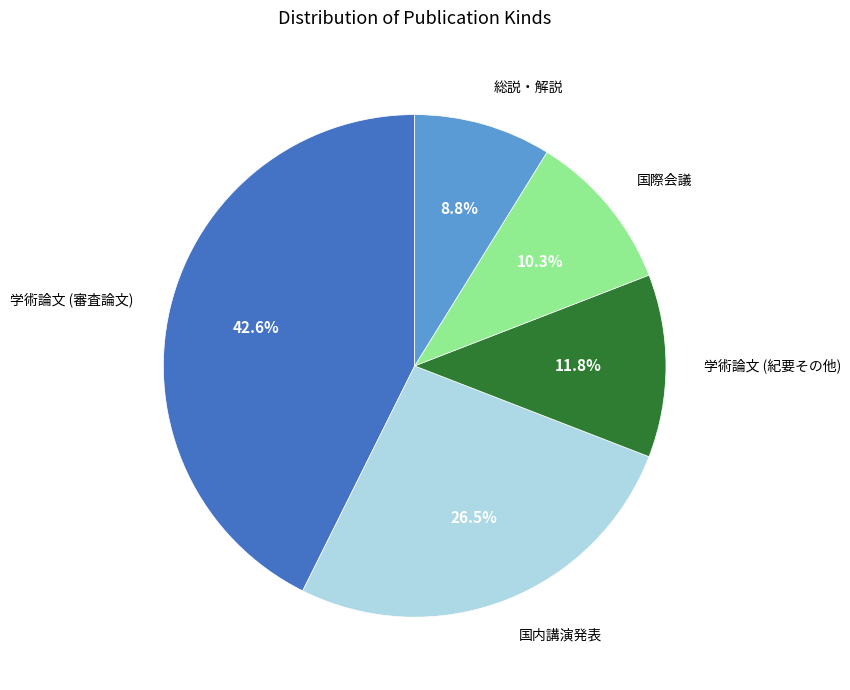

Does any single category account for the majority?

No